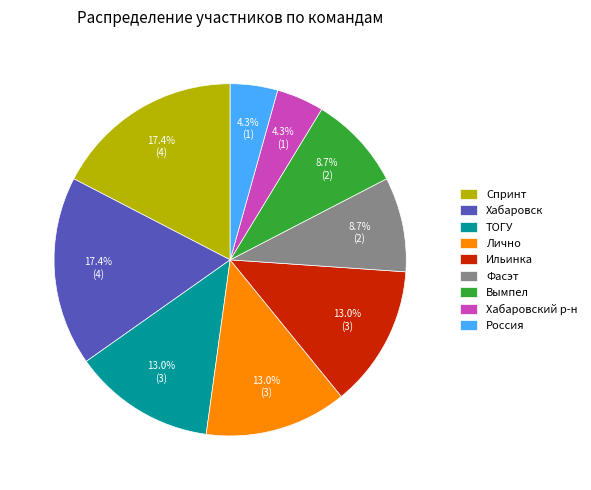

To the nearest percent, what percentage of the pie is Ильинка?

13%